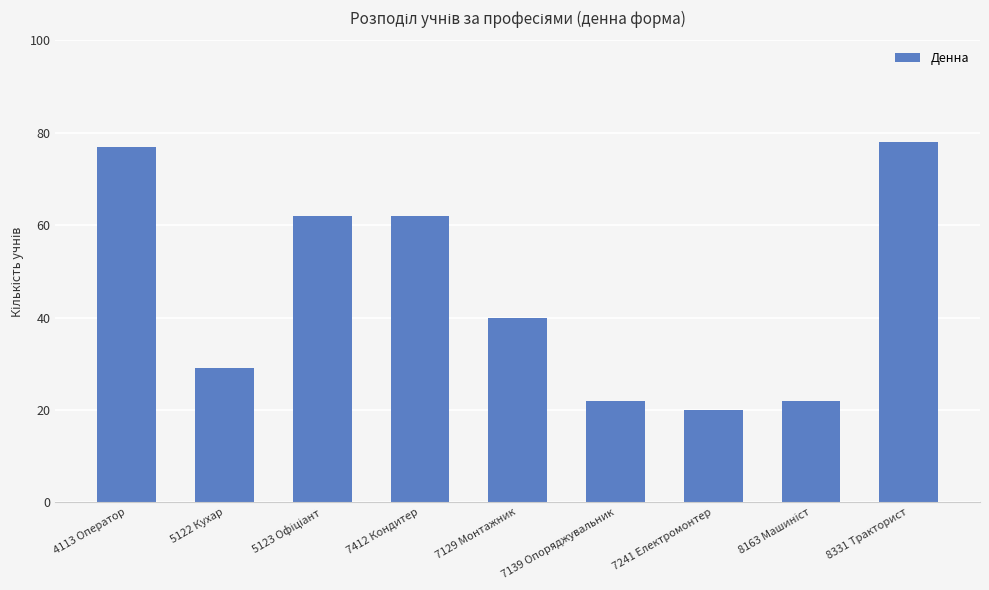

What is the value of the 1st bar from the left?

77